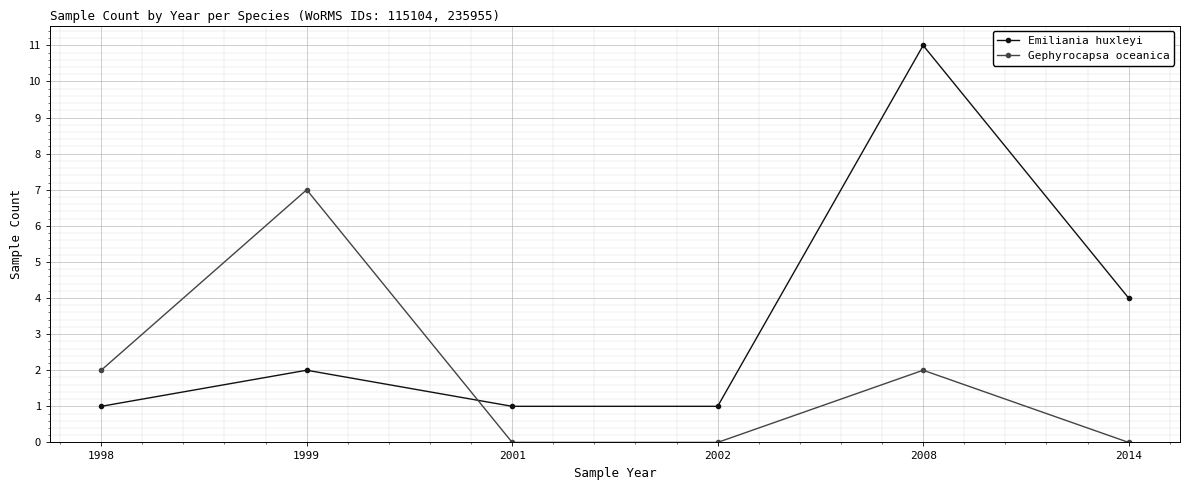

At which label is Emiliania huxleyi closest to 6?

2014